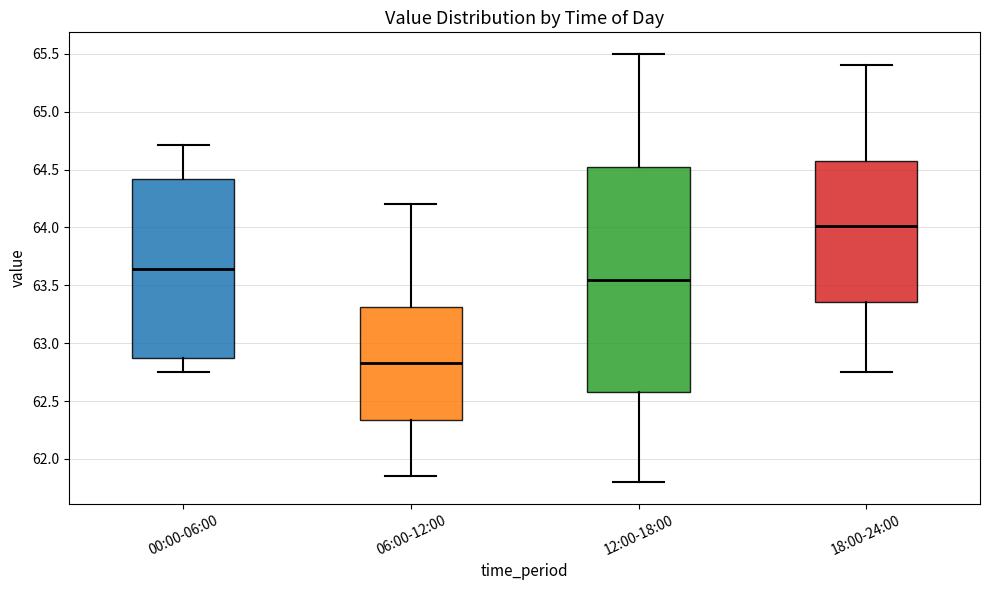

Which box is the tallest, from its lower edge to its upper edge?

12:00-18:00